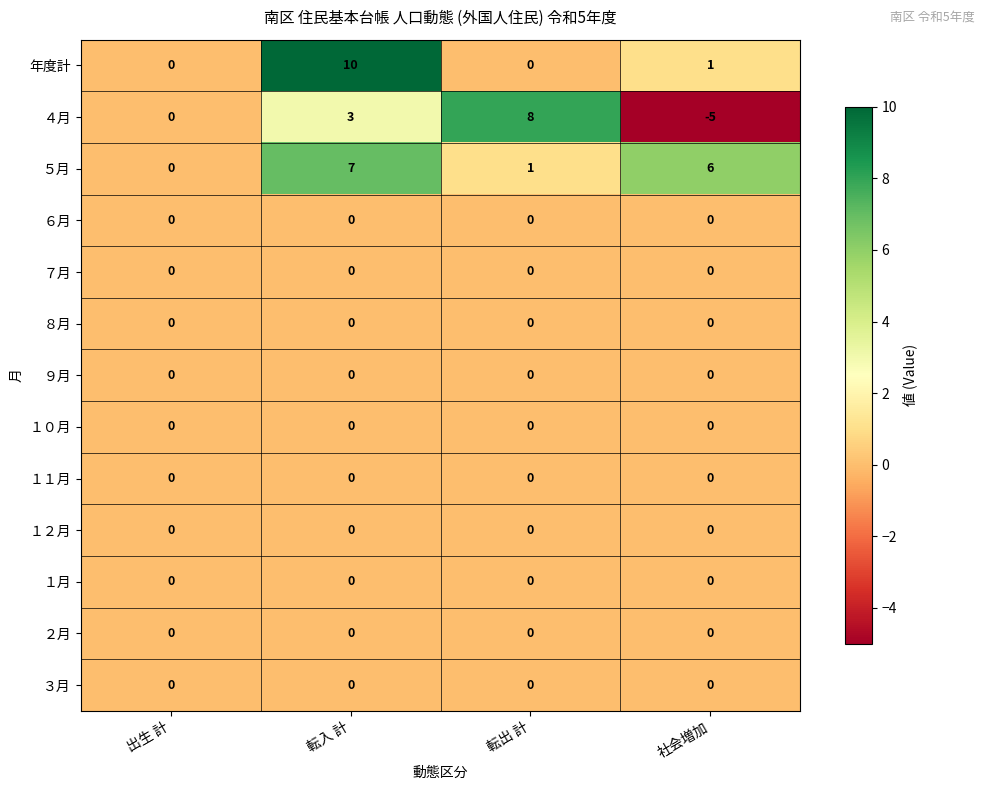

Which series has the largest total across all categories?

５月